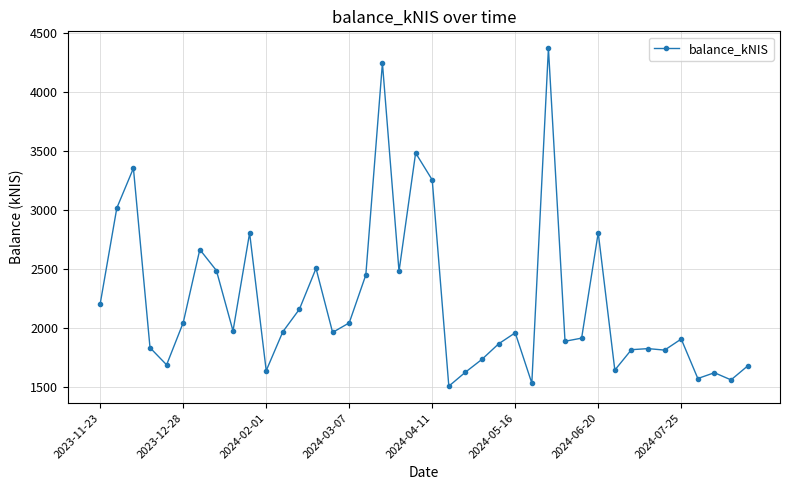

True or false: the data has more than 0 interior local peaks.

True